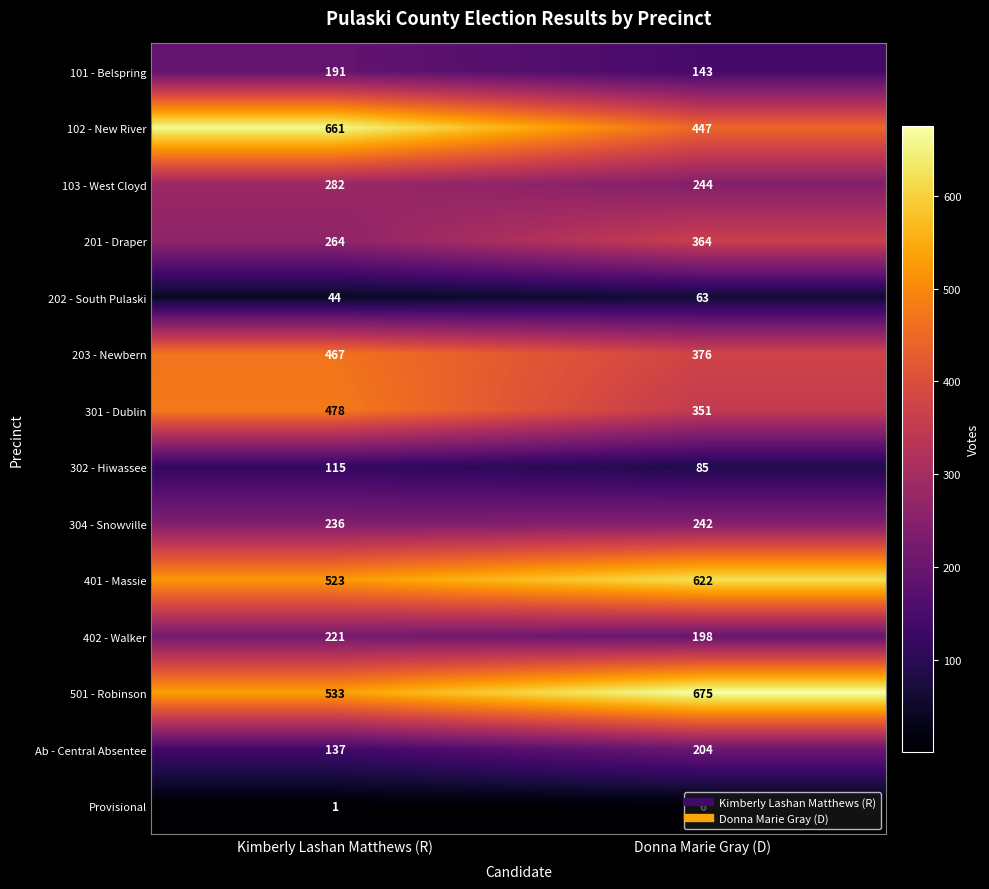

What is the greatest value displayed?

675